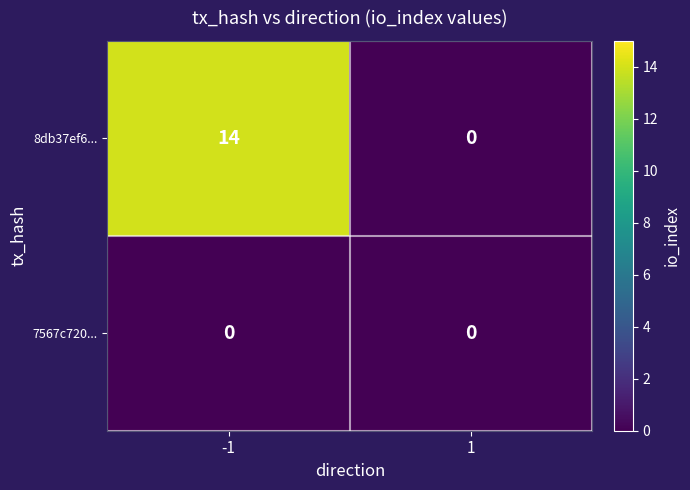

Which series has the largest range (max minus min)?

8db37ef6...